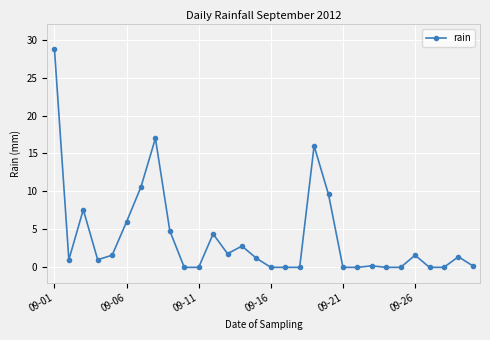

What is the sum of all values?

117.6